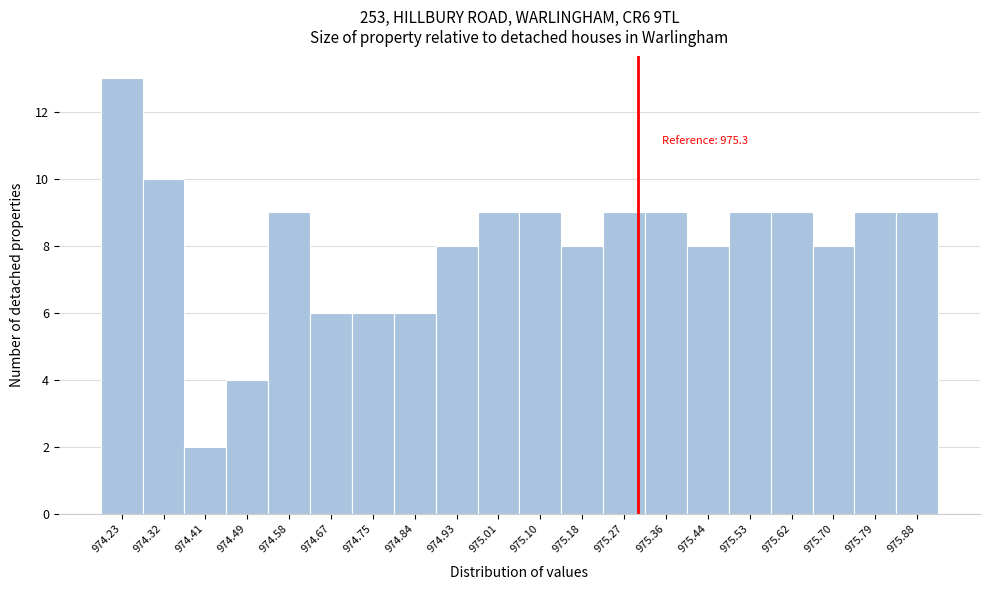

Which range on the x-axis has the tallest bar?

974.19 to 974.28